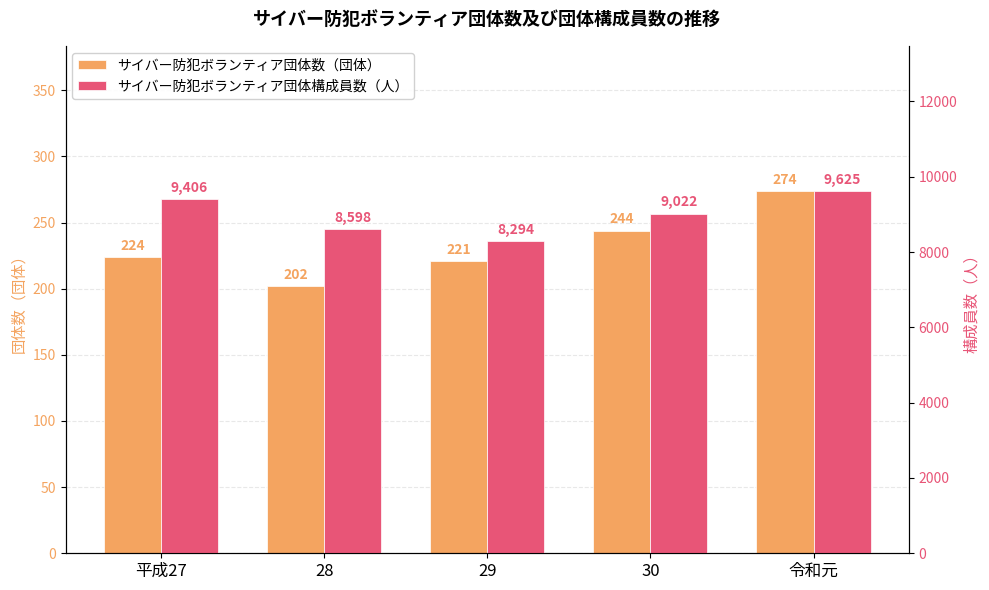

Which series changed the most between 平成27 and 29?

サイバー防犯ボランティア団体構成員数（人）